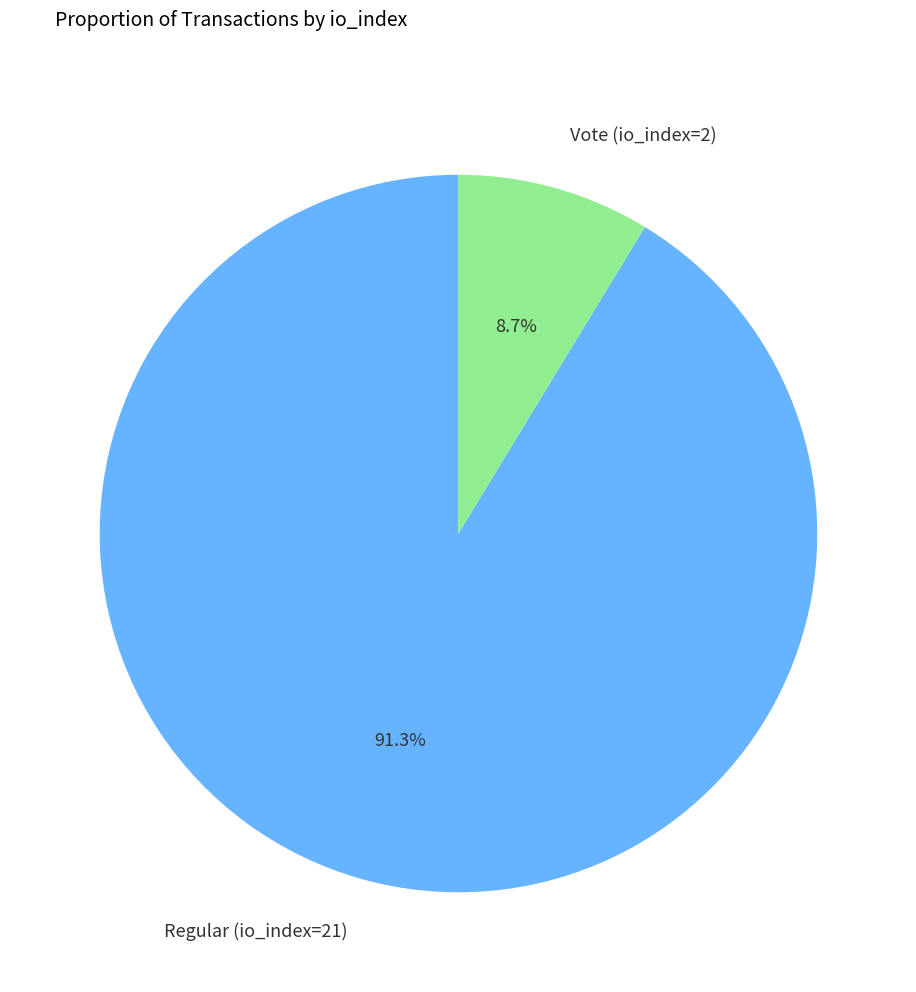

Which slice is the smallest?

Vote (io_index=2)